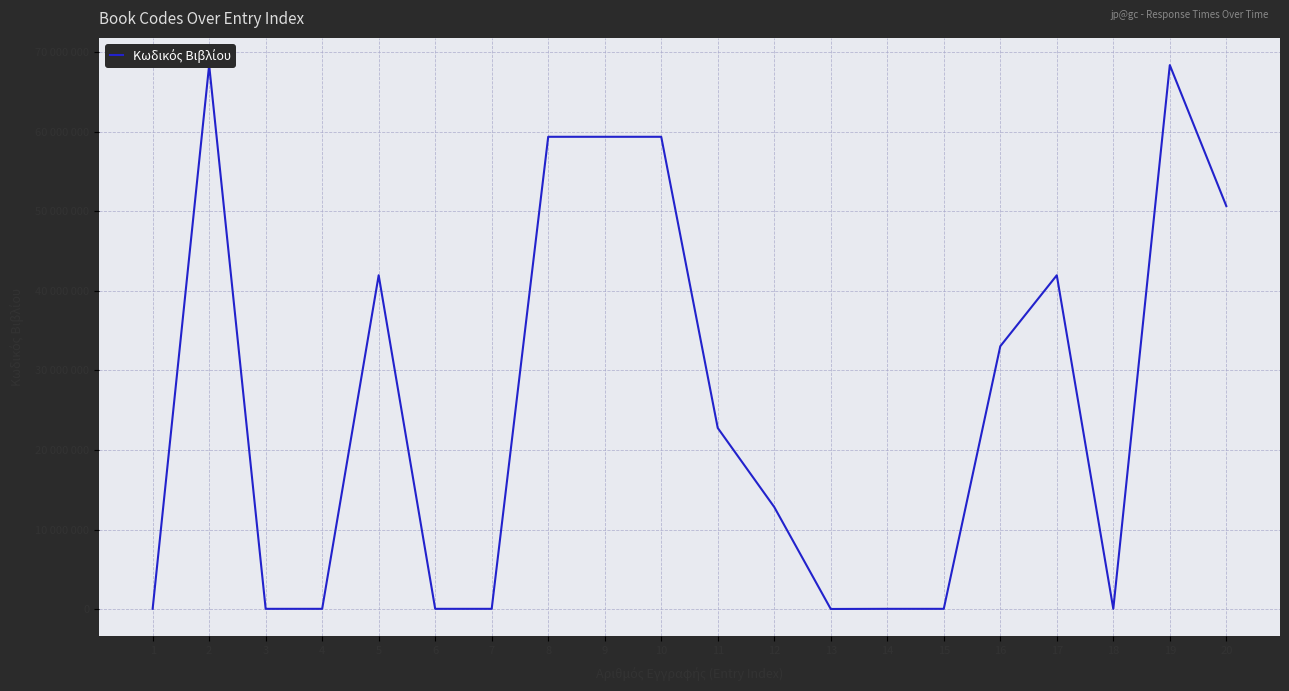

At which category does the chart reach its minimum across all series?

13